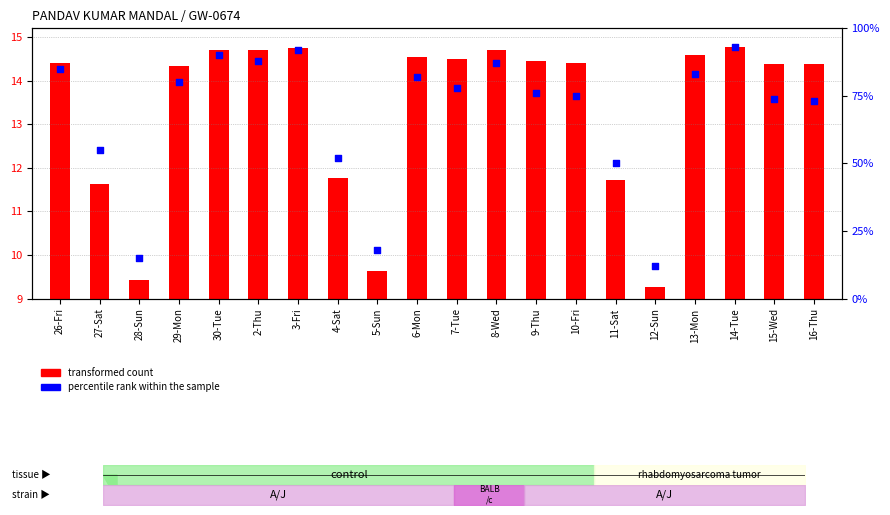

Is the value of transformed count at 7-Tue greater than the value of percentile rank within the sample at 30-Tue?

No